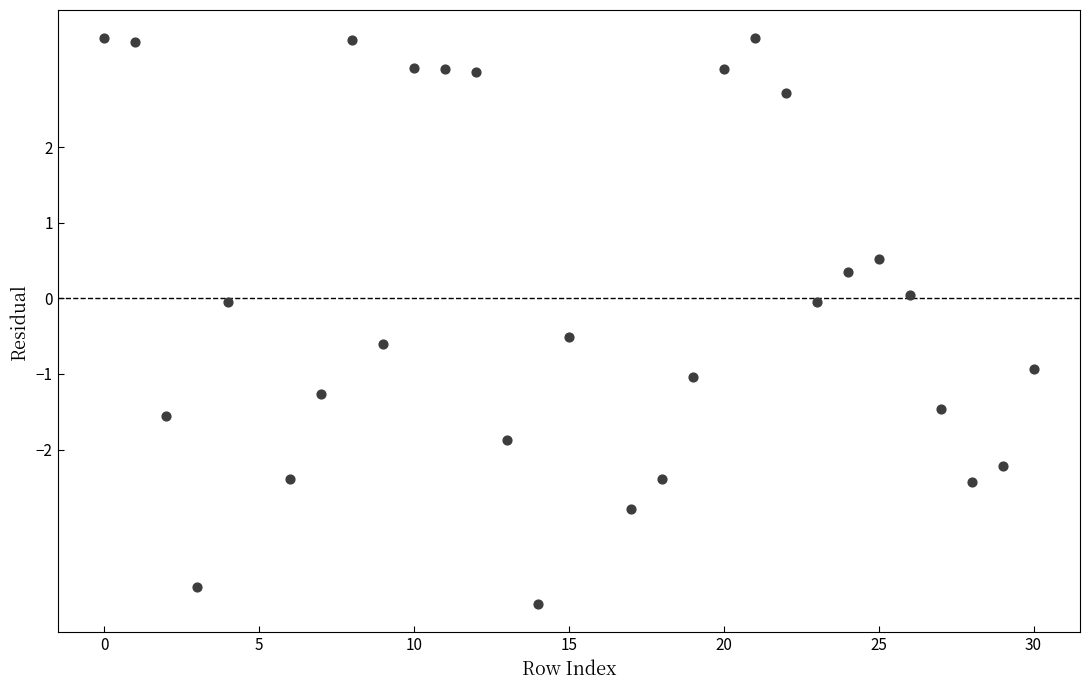

What is the range of X values (max minus min)?

30.0